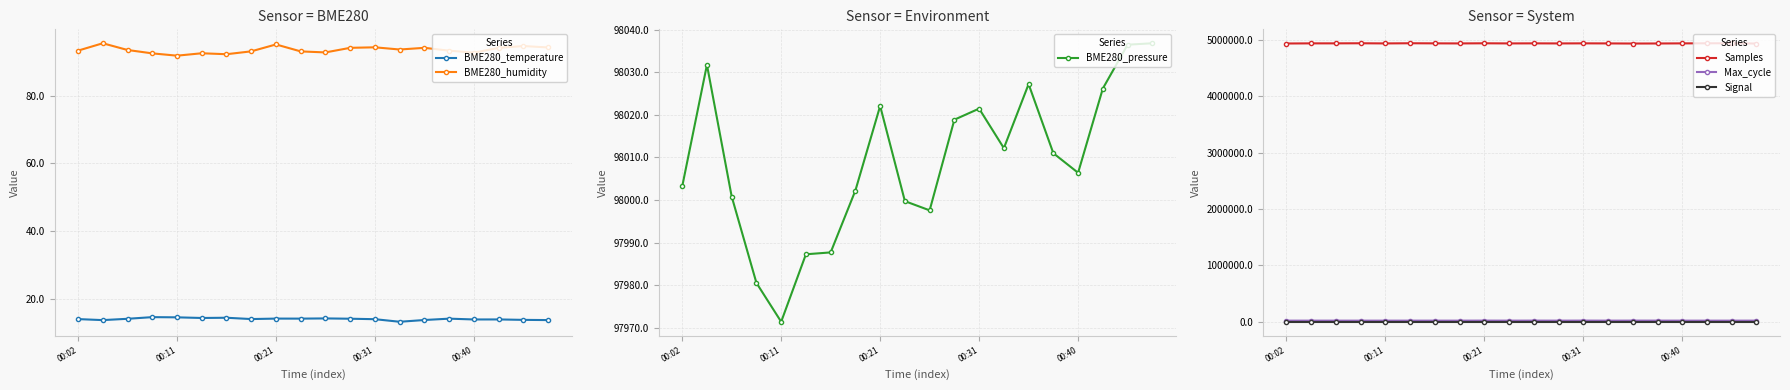

True or false: Max_cycle has more than 0 interior local peaks.

True